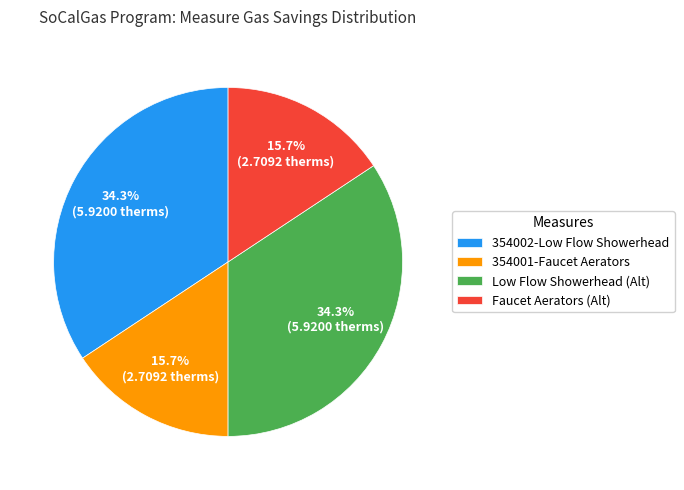

Is there any slice that represents more than half of the pie?

No